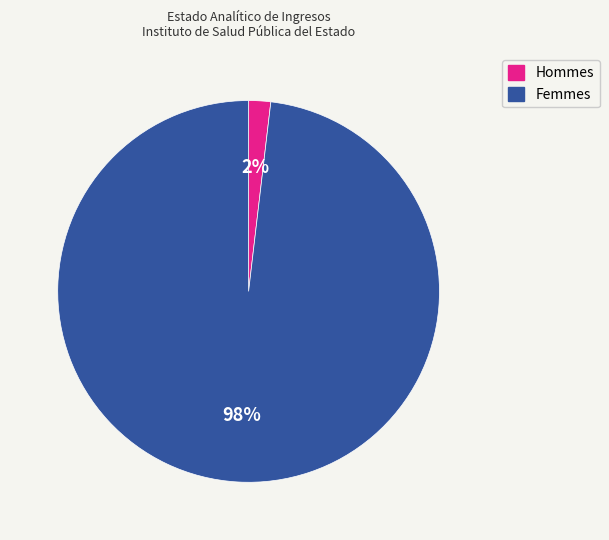

Is it true that Hommes is 2% of the pie?

True